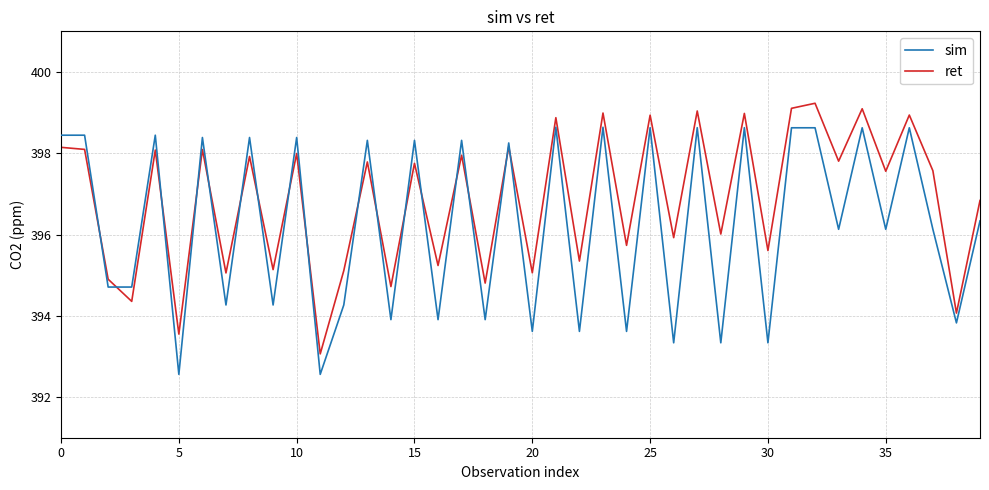

How many series are shown in this chart?

2